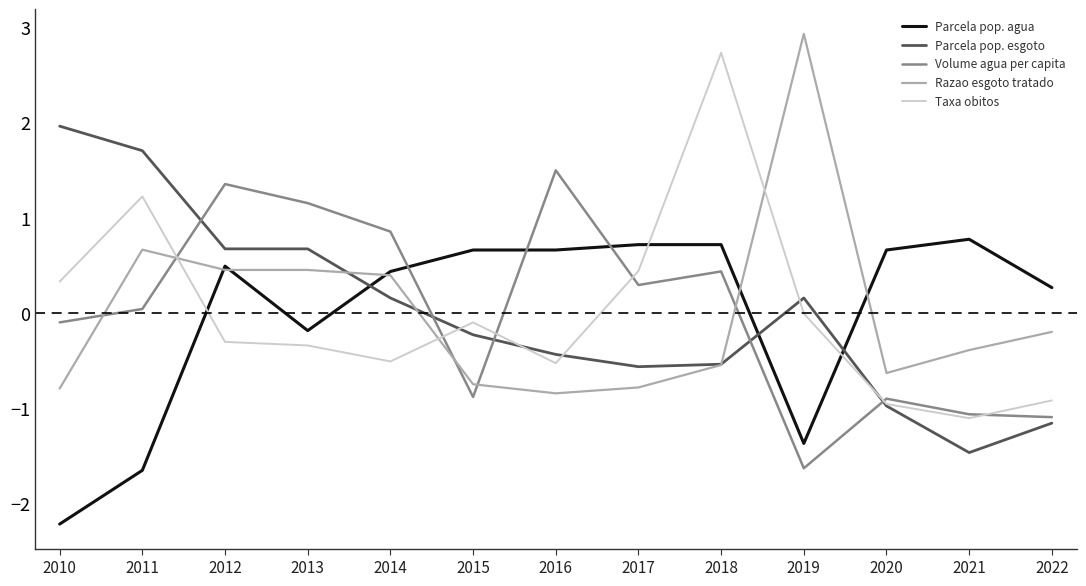

How many negative values does the Parcela pop. agua series have?

4